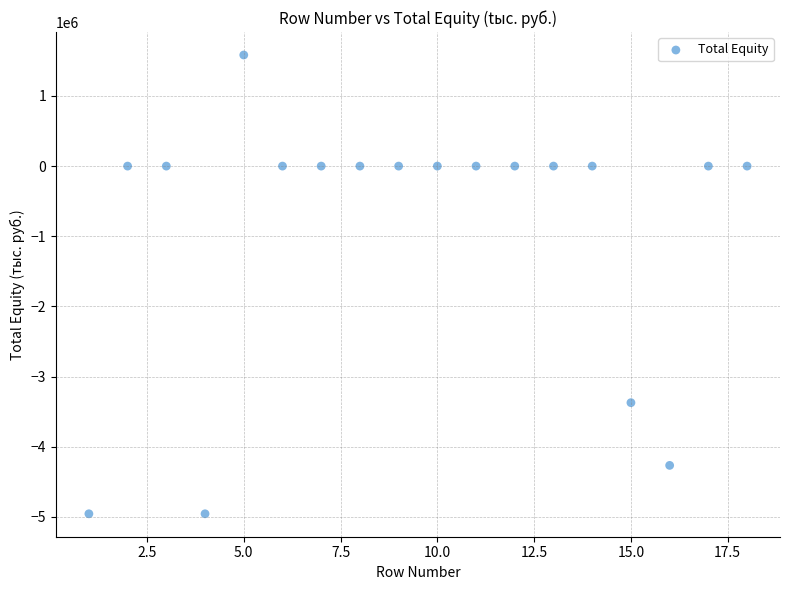

What is the range of X values (max minus min)?

17